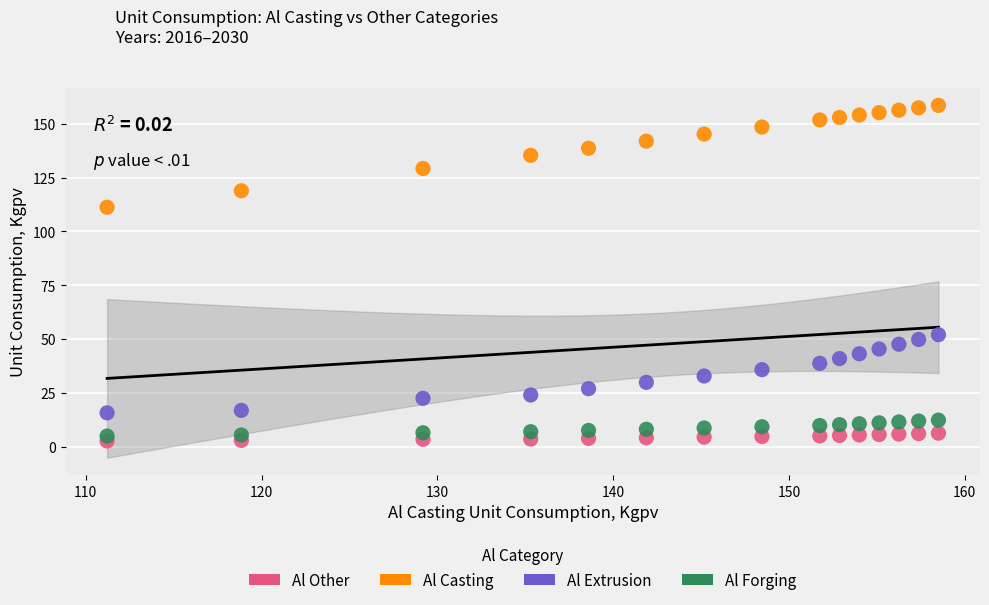

Which series has the widest spread of Y values?

Al Casting